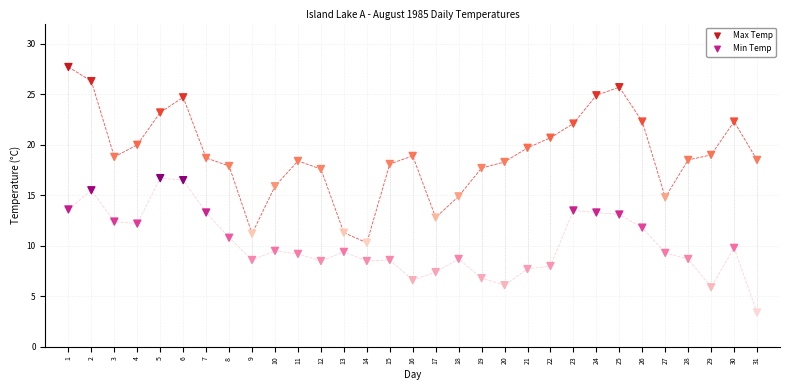

Across all data points, what is the range of Y values (max minus min)?

24.3